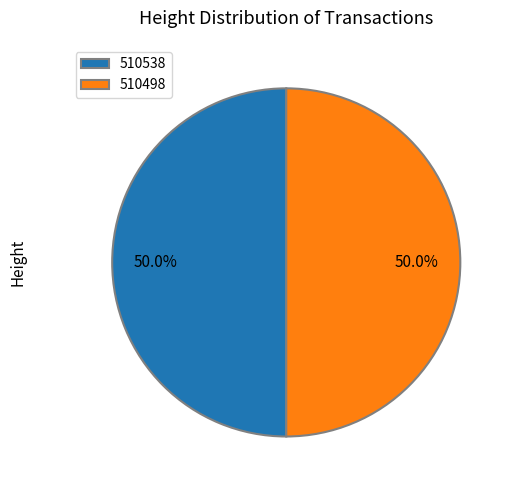

Is it true that 510538 is 58% of the pie?

False